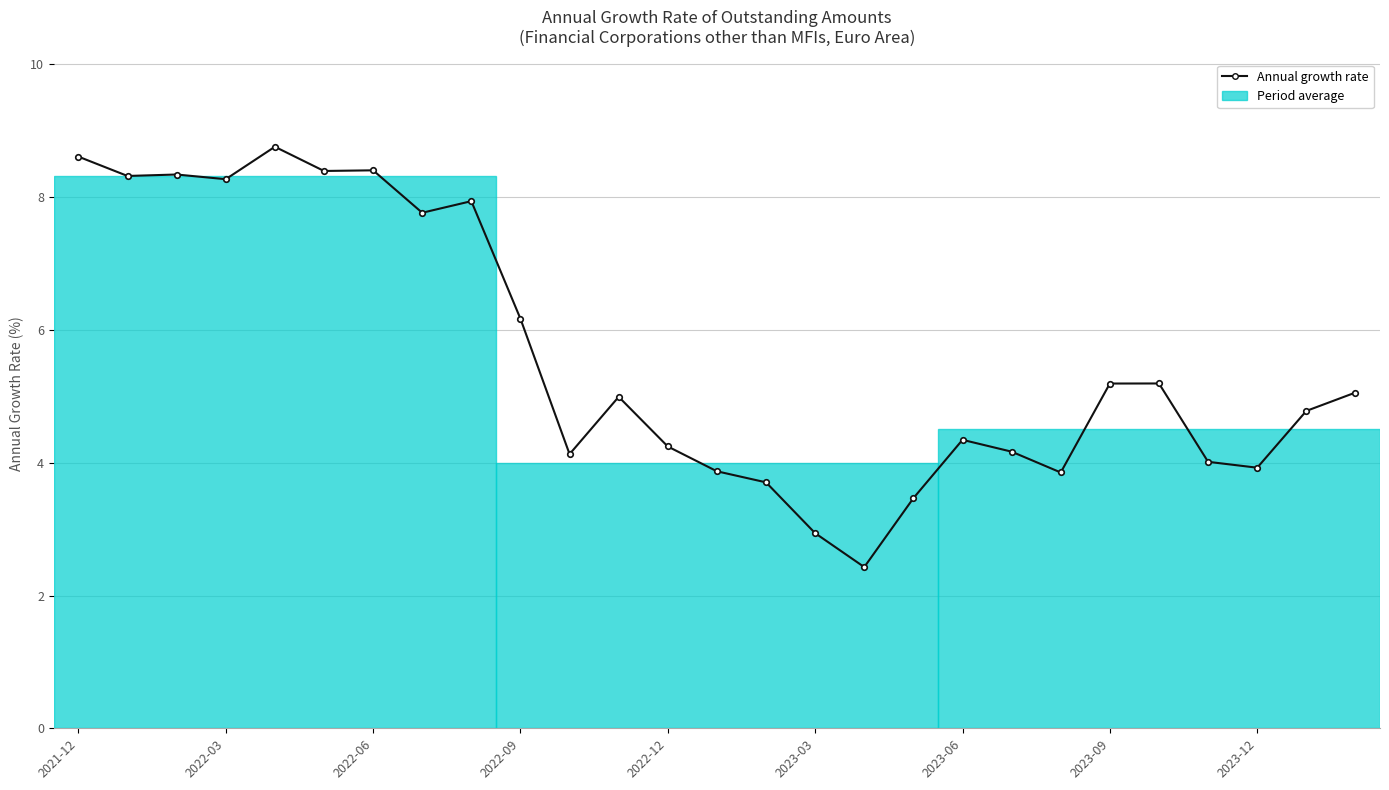

What is the sum of all values?

151.3